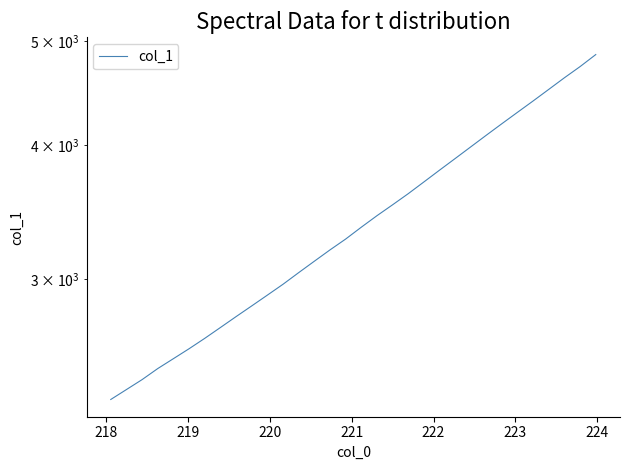

What is the value of the 7th point from the left?

2640.5